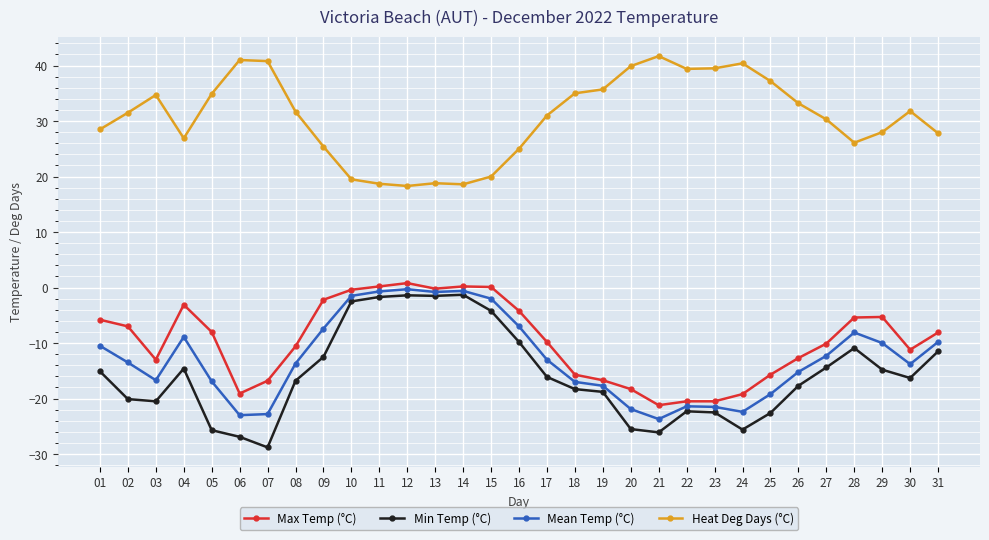

Where is the first local maximum for Min Temp (°C)?

04